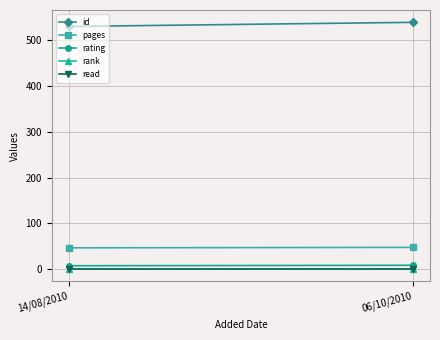

The value of read at 06/10/2010 is 1. True or false?

True